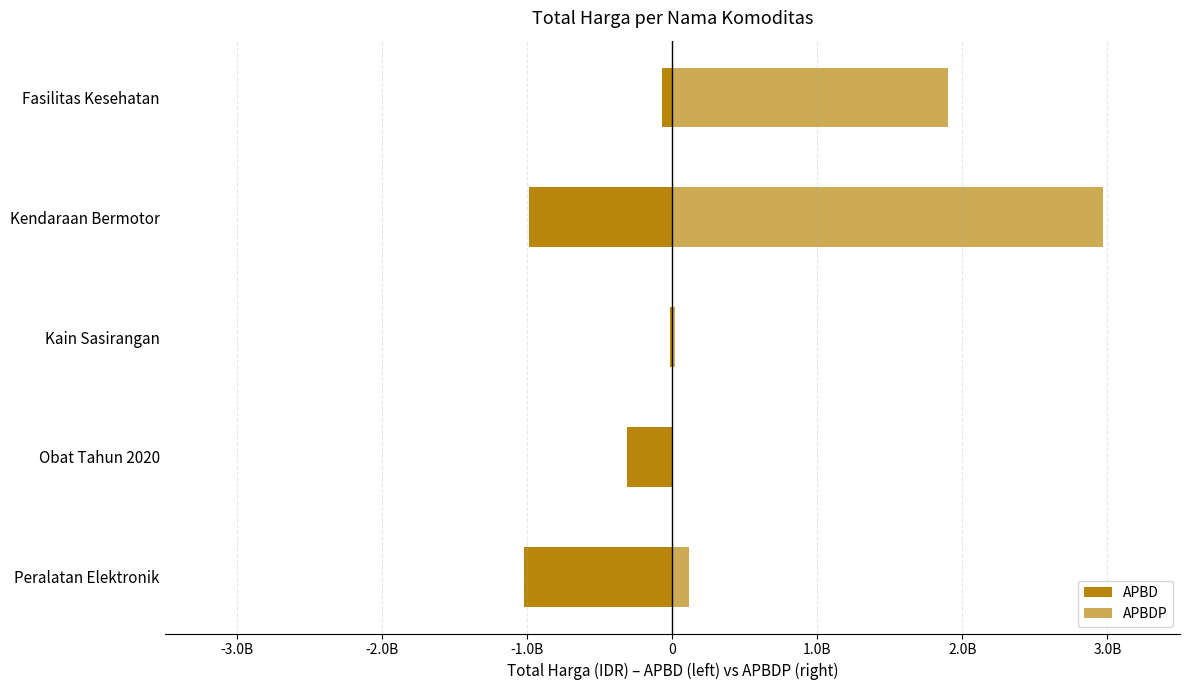

Rank the series by their average value, from lowest to highest.

APBD, APBDP